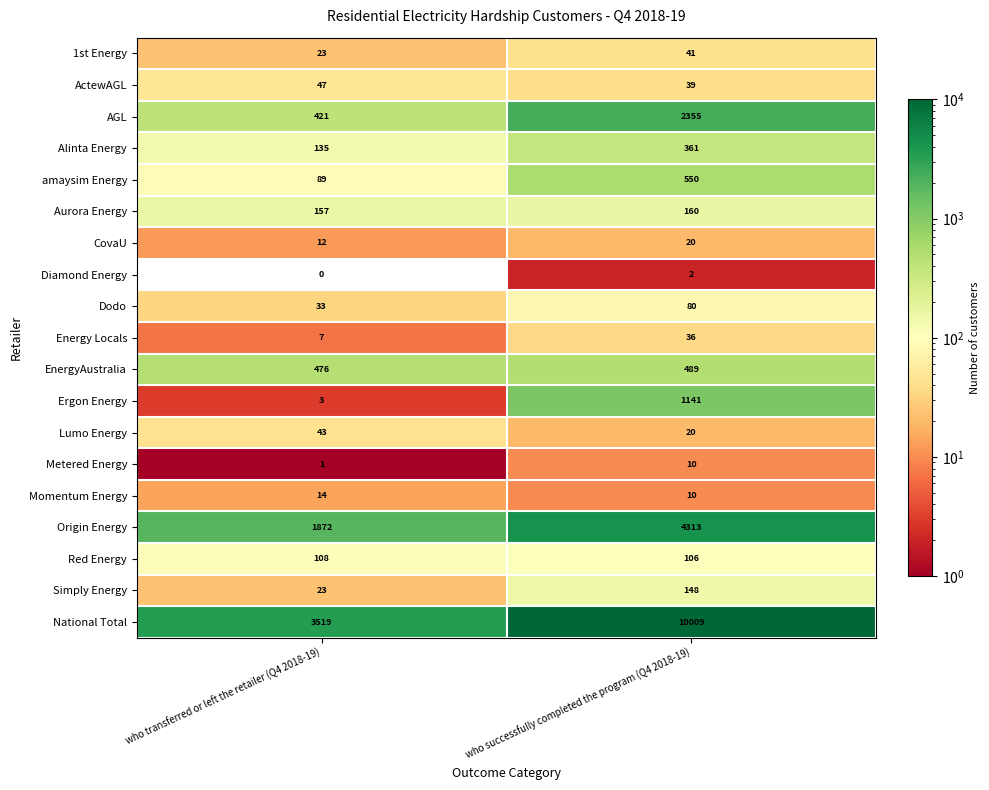

Is the value of AGL at who successfully completed the program (Q4 2018-19) greater than the value of Diamond Energy at who successfully completed the program (Q4 2018-19)?

Yes